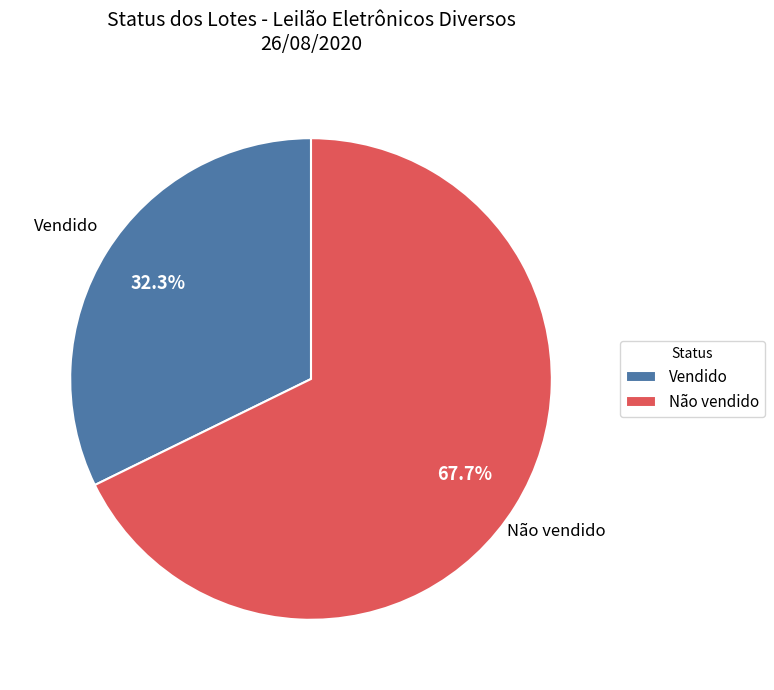

Between Vendido and Não vendido, which is larger?

Não vendido